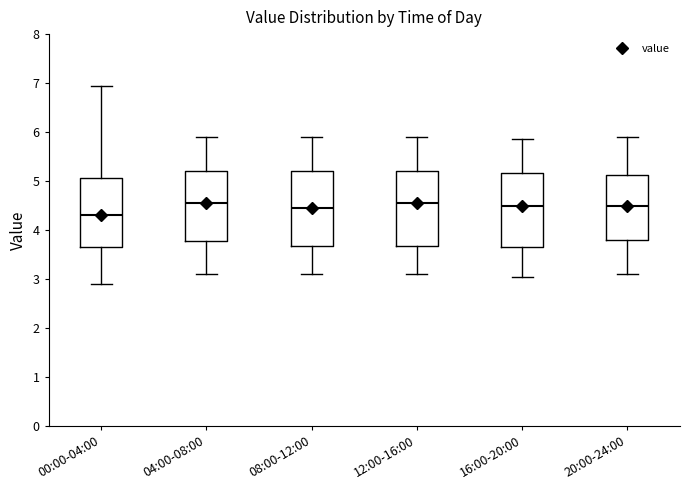

Which box's median line is the lowest?

00:00-04:00